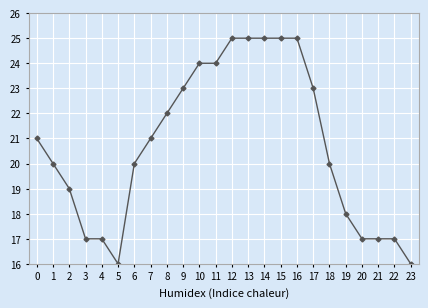

What is the maximum value shown in the chart?

25